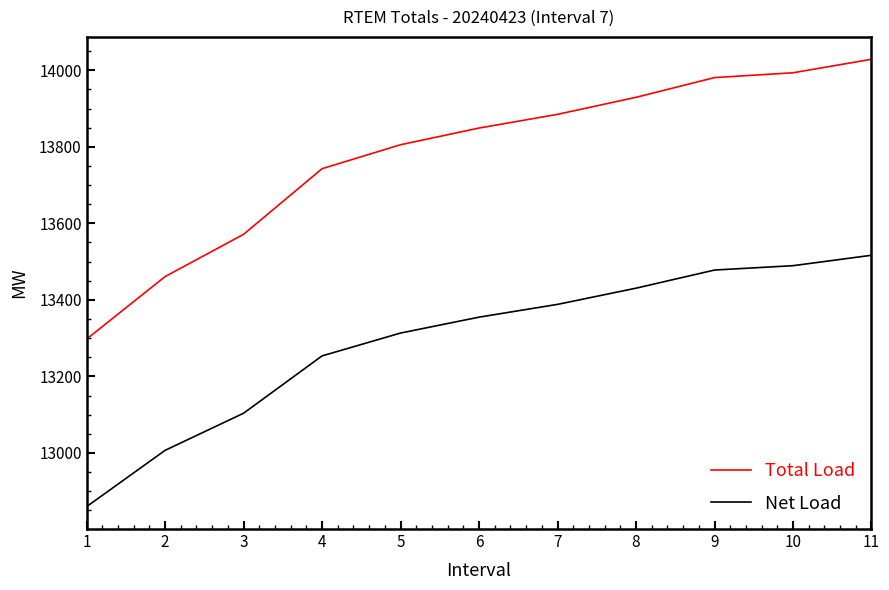

How many values in the Net Load series are below 13354?

5